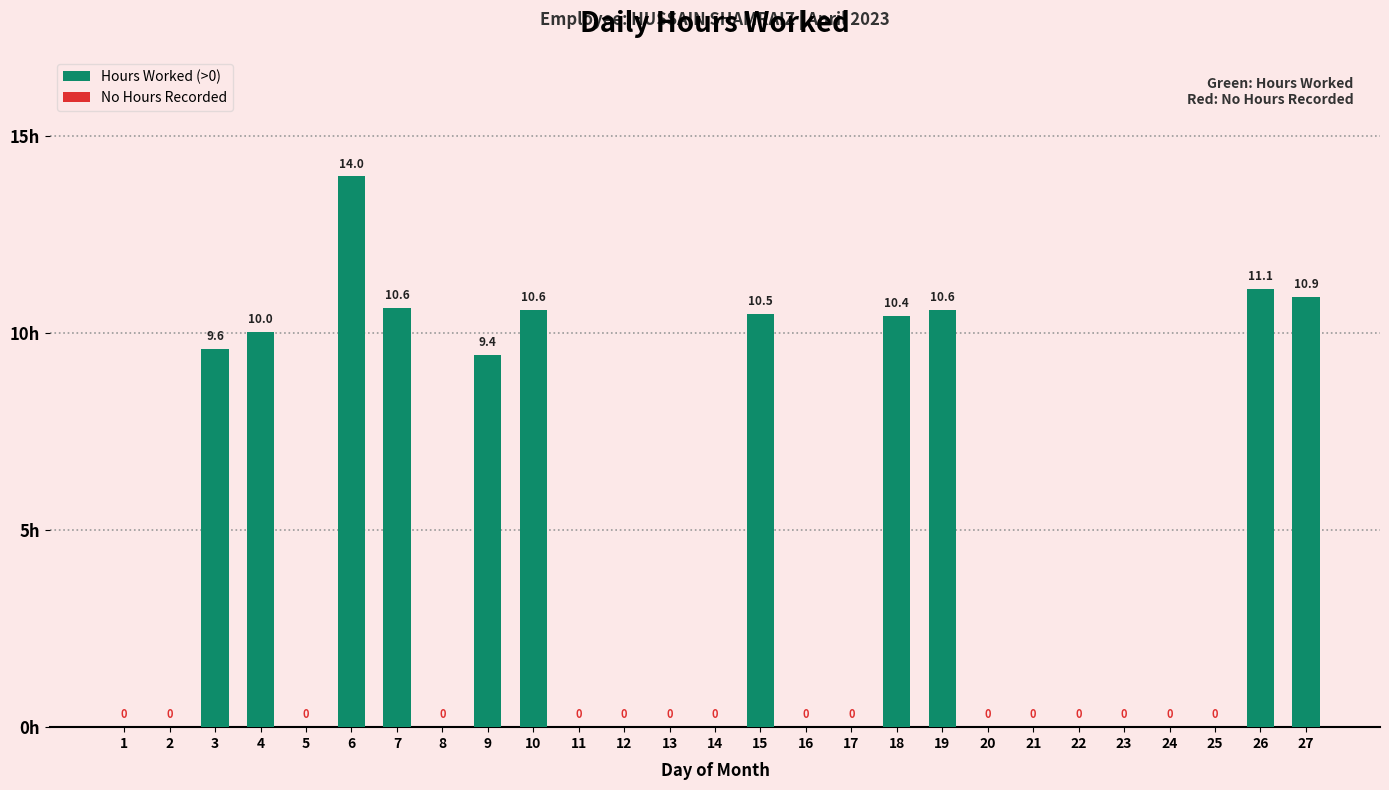

At which category does the chart reach its peak across all series?

6